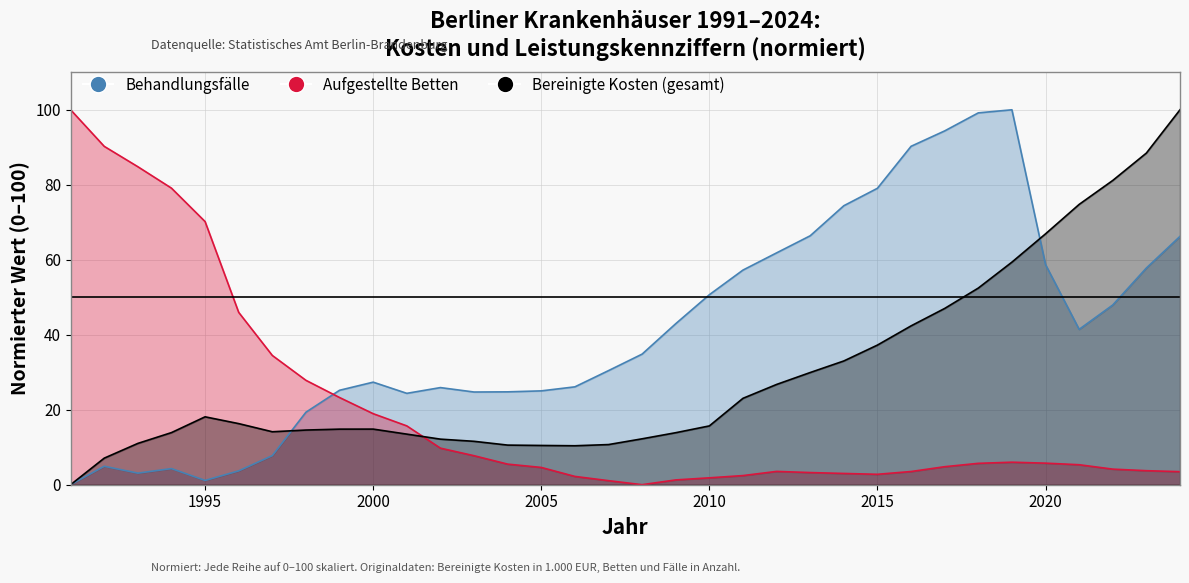

Which series has the largest range (max minus min)?

Aufgestellte Betten